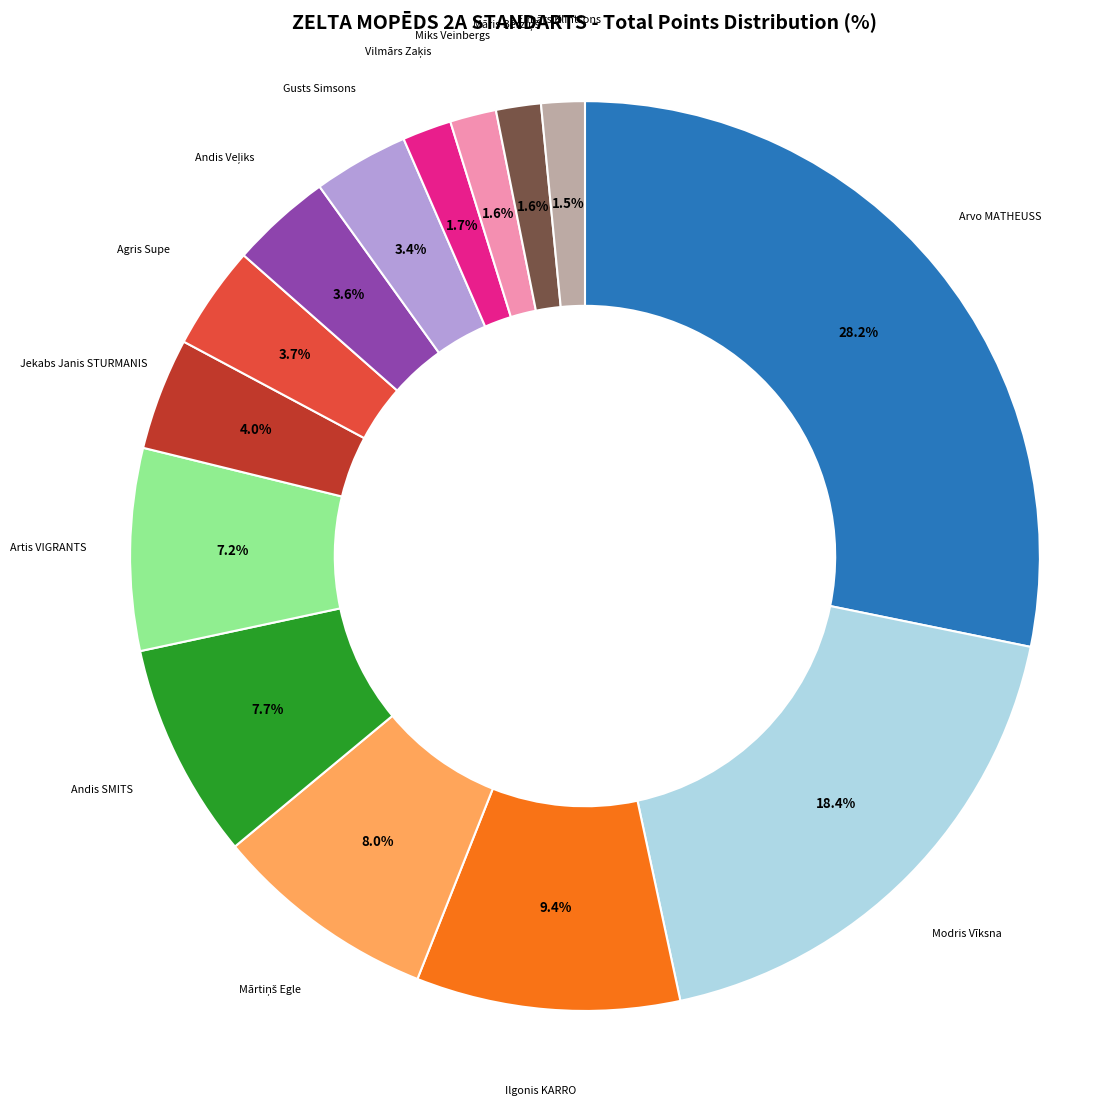

Count the number of slices in the pie.

14